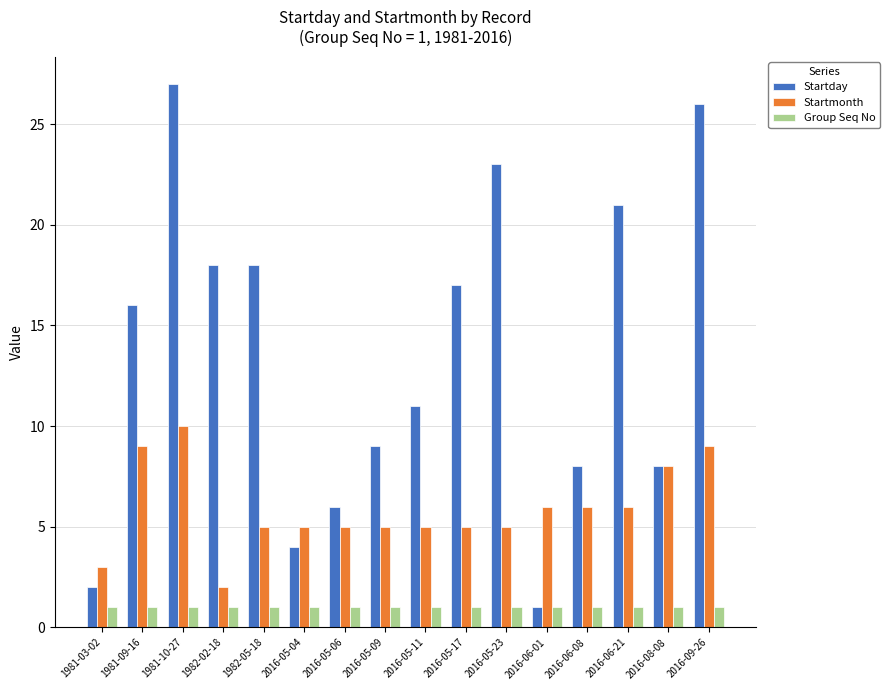

Which series has the largest range (max minus min)?

Startday